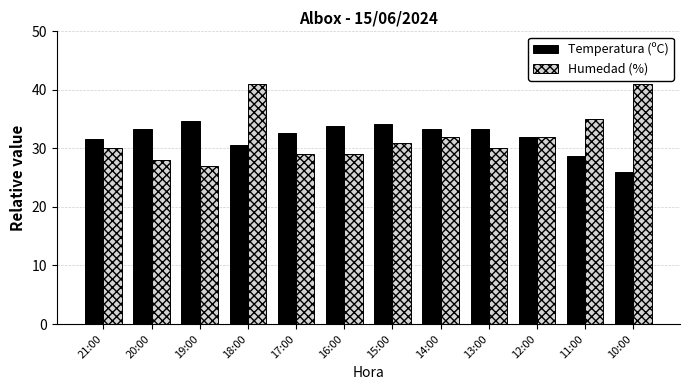

How many distinct data groups are displayed?

2